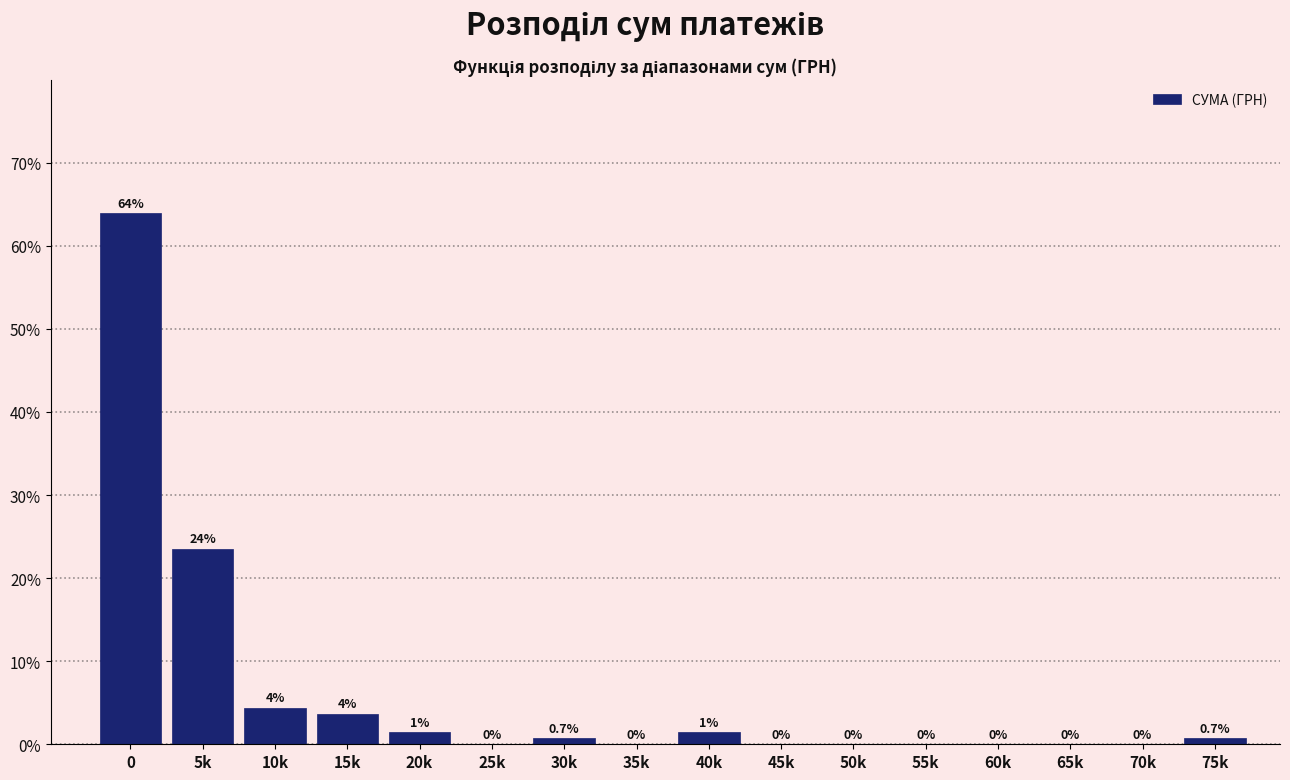

Between 30k and 55k, which is larger?

30k